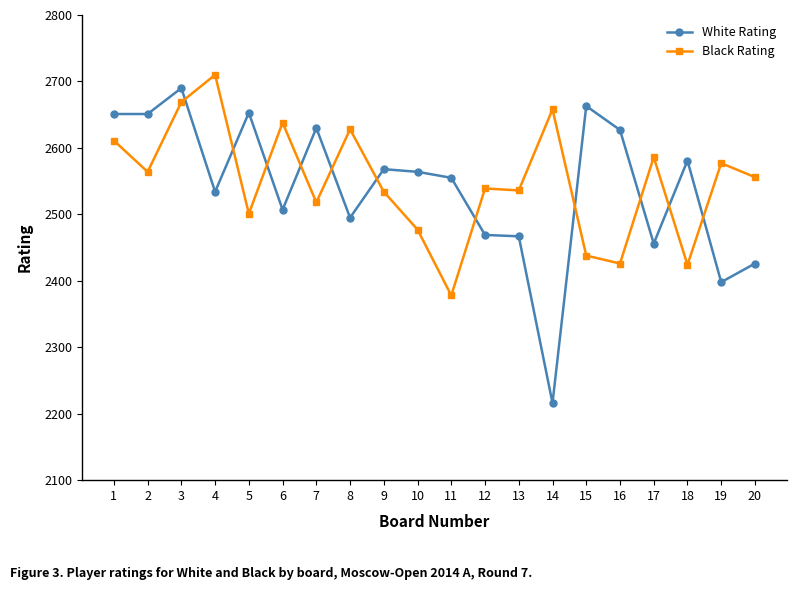

Which series has the widest spread of values?

White Rating